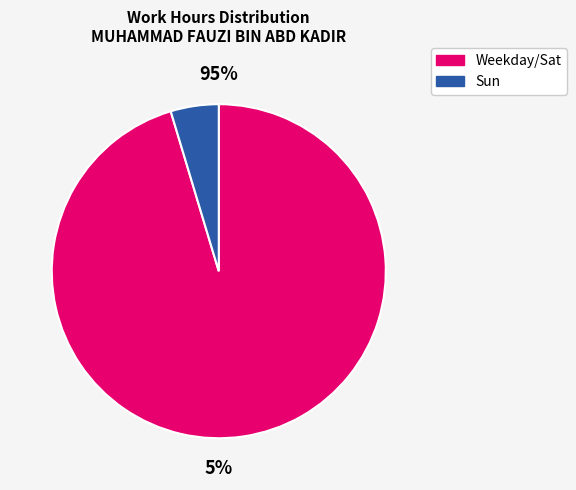

True or false: 8-Mon accounts for 1% of the total.

False